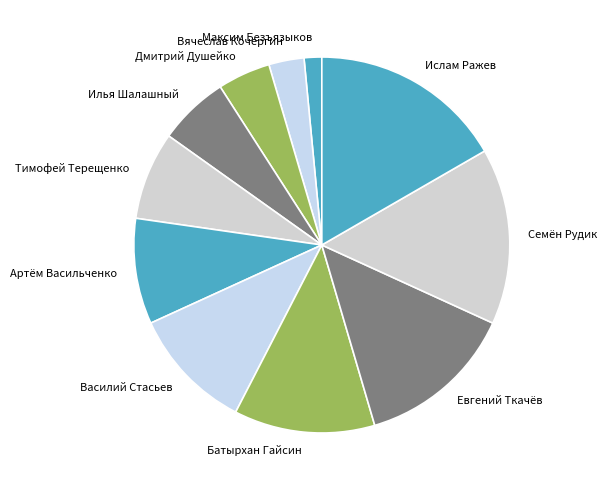

Is it true that Василий Стасьев is 19% of the pie?

False